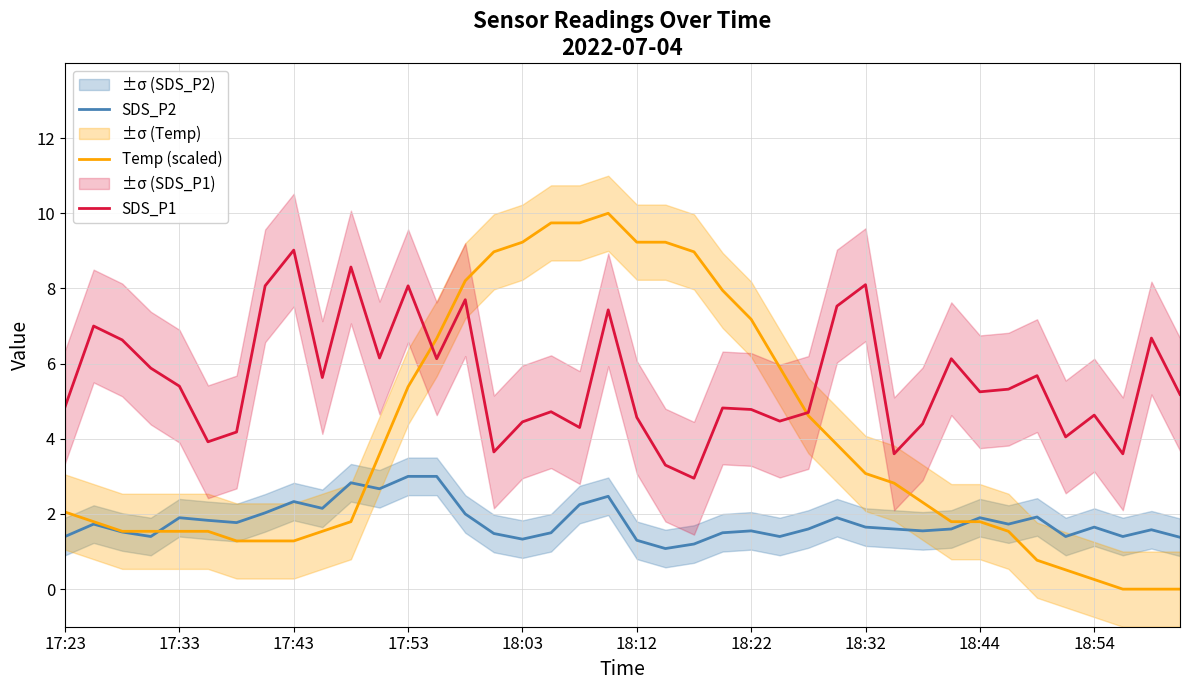

What is the value of the Temp (scaled) point at the 36th from the left?

0.5